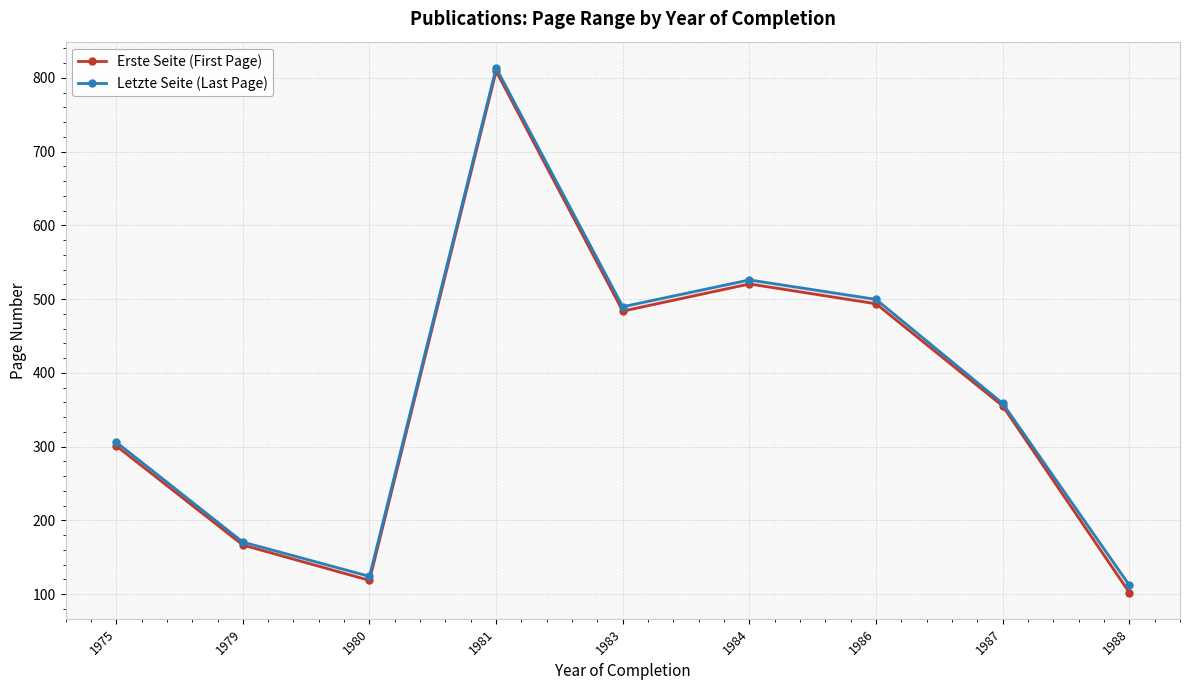

True or false: Erste Seite (First Page) has more than 2 points higher than both neighbors.

False